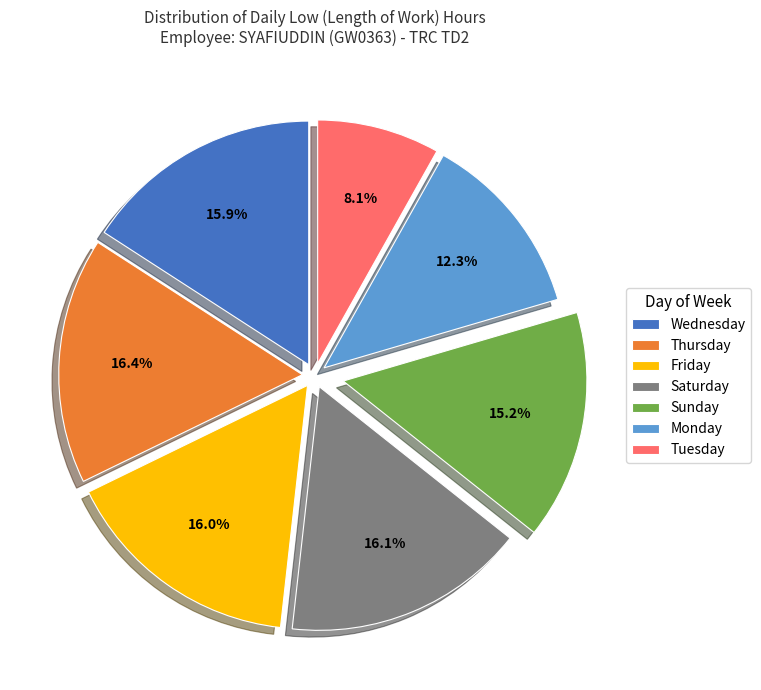

What percentage do Saturday and Tuesday together represent?

24.2%